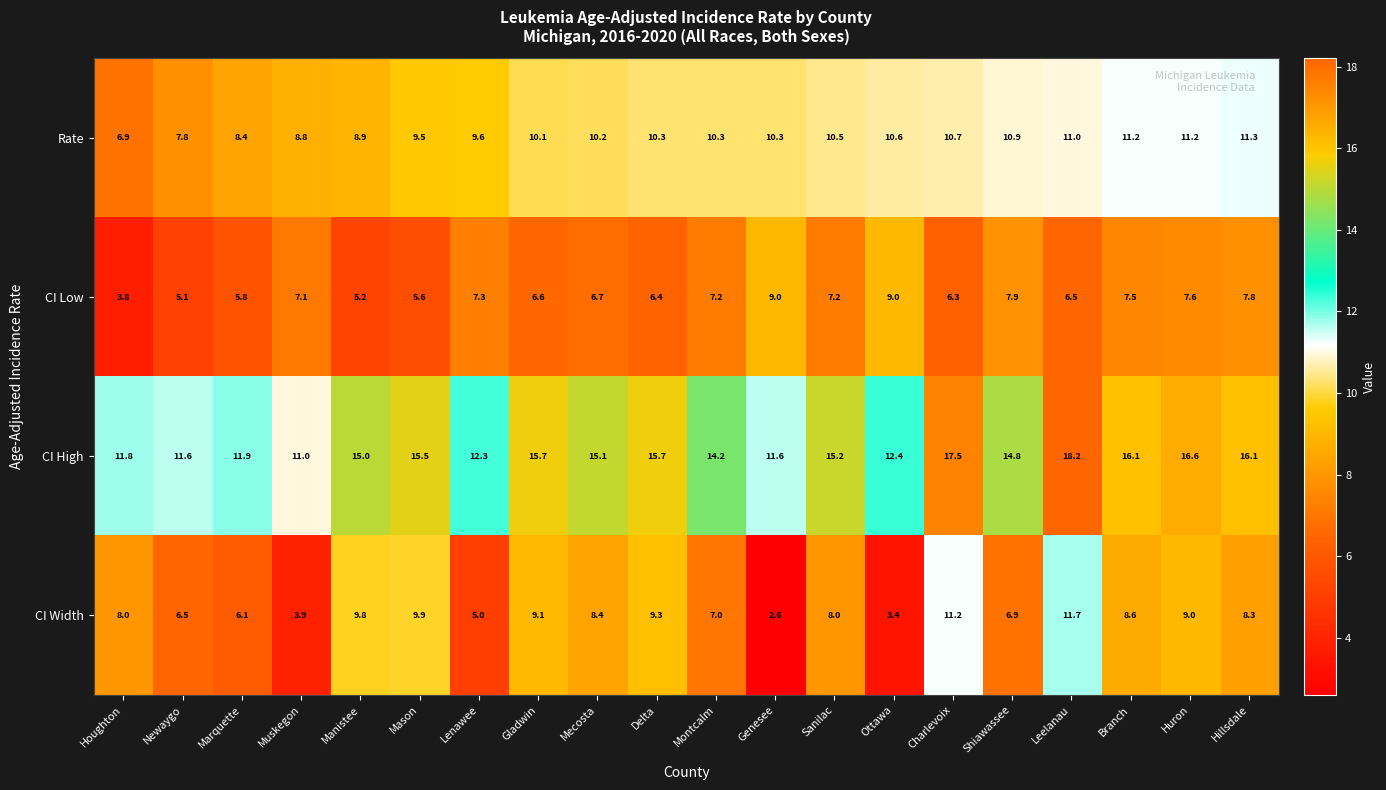

What is the minimum value for CI High?

11.0